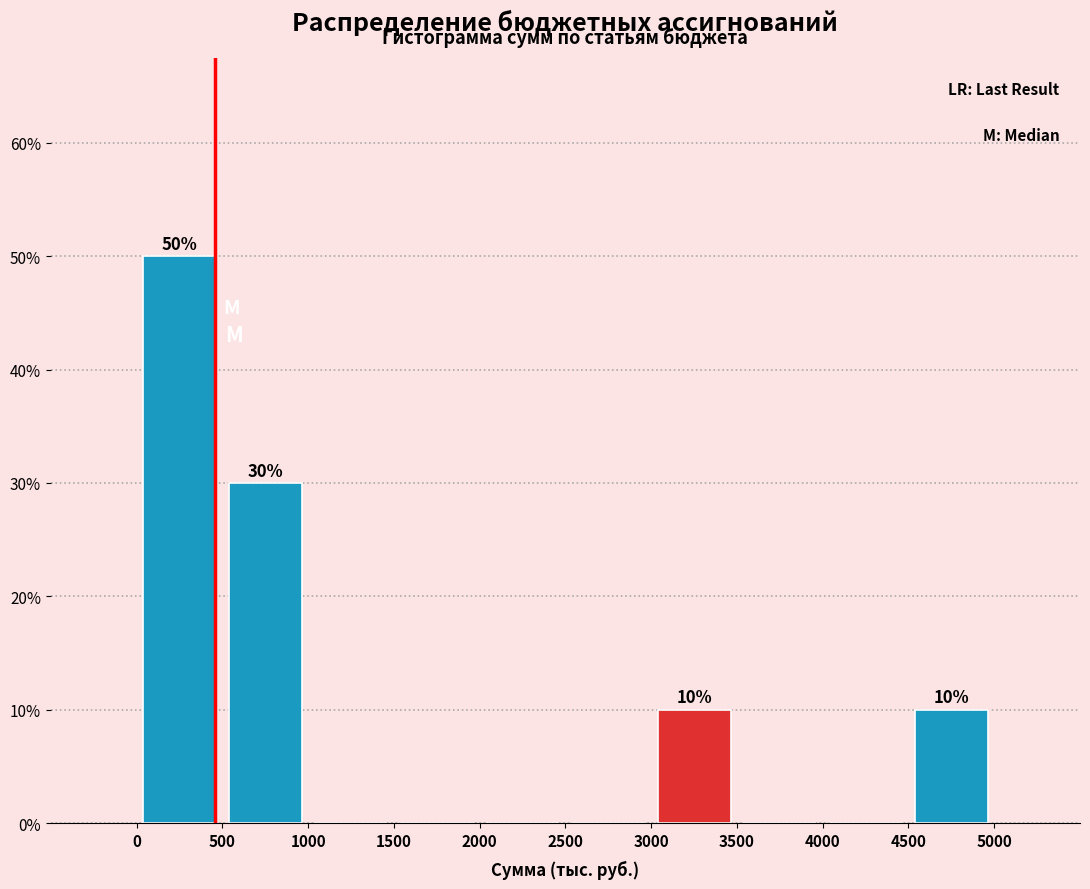

Which range on the x-axis has the tallest bar?

0 to 500